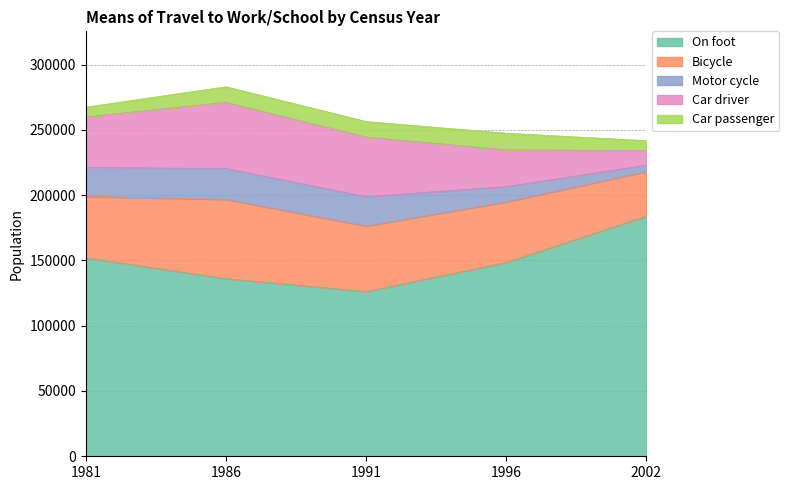

True or false: On foot has a value of 183848 at 2002.

True